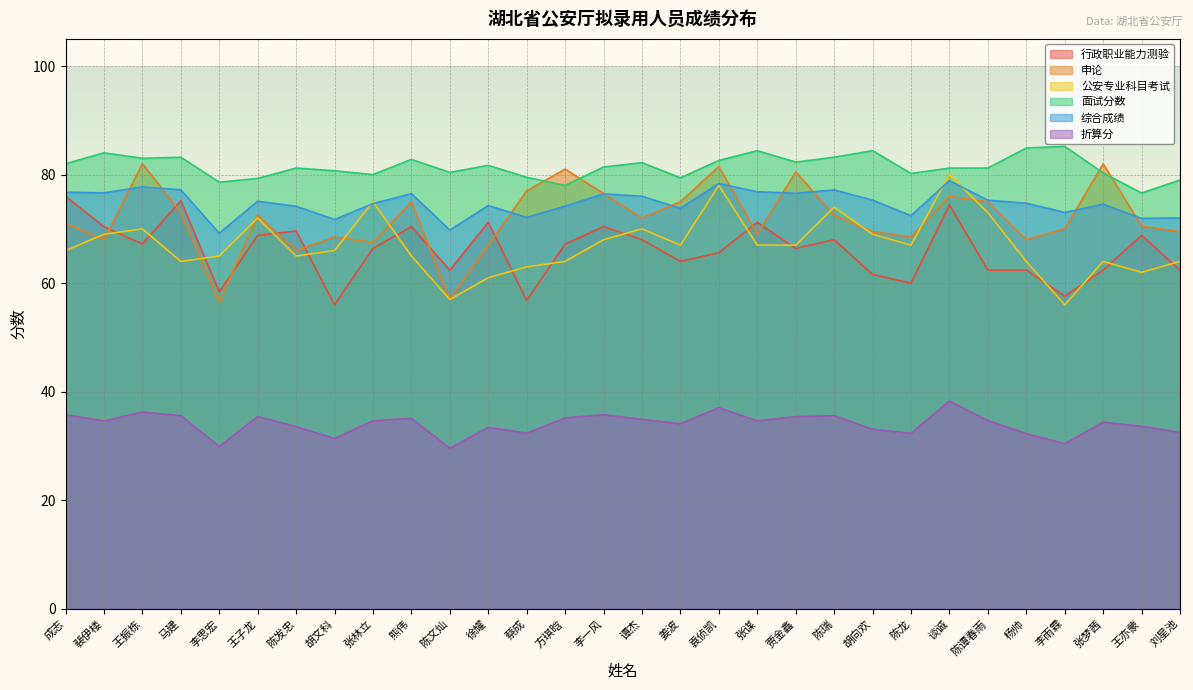

The value of 综合成绩 at 陈发忠 is 74.2. True or false?

True